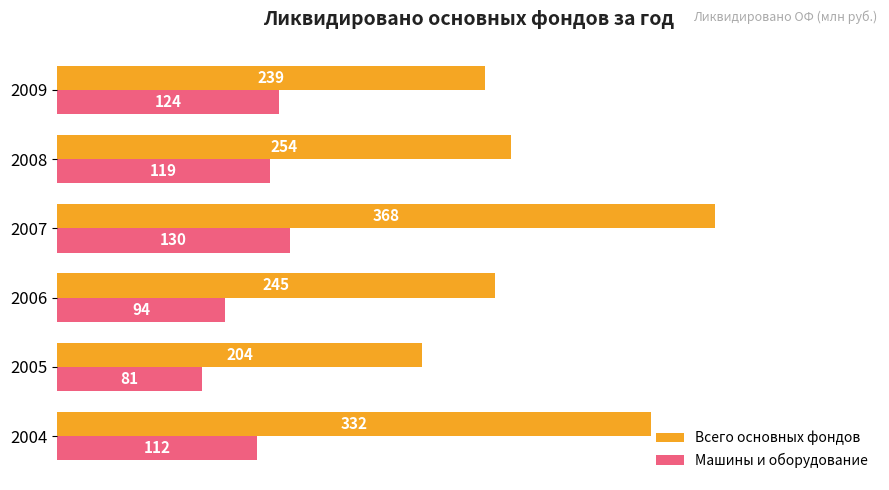

Which series changed the most between 2005 and 2007?

Всего основных фондов